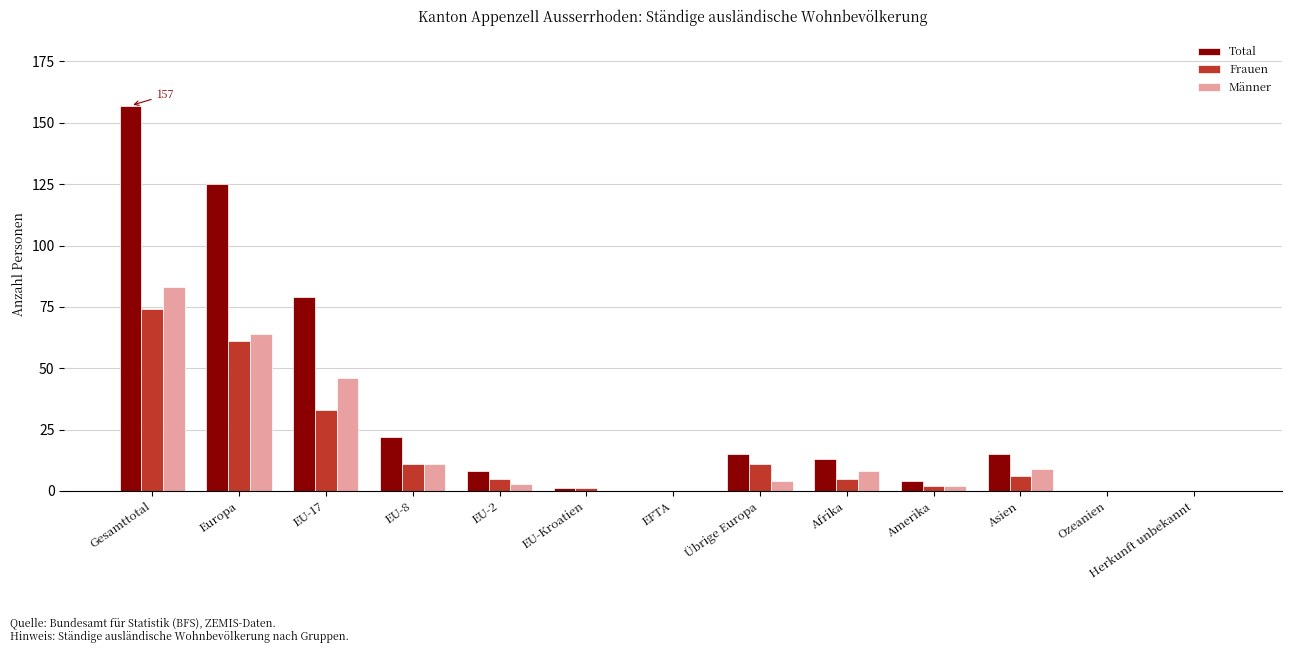

The value of Total at Übrige Europa is 15. True or false?

True